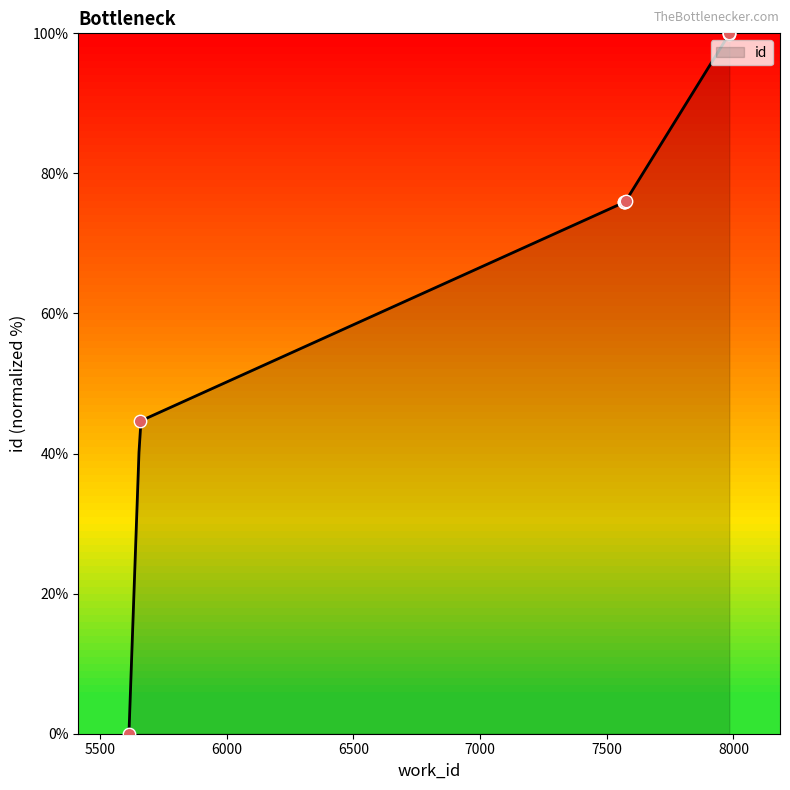

Between 5658 and 7571, which is larger?

7571